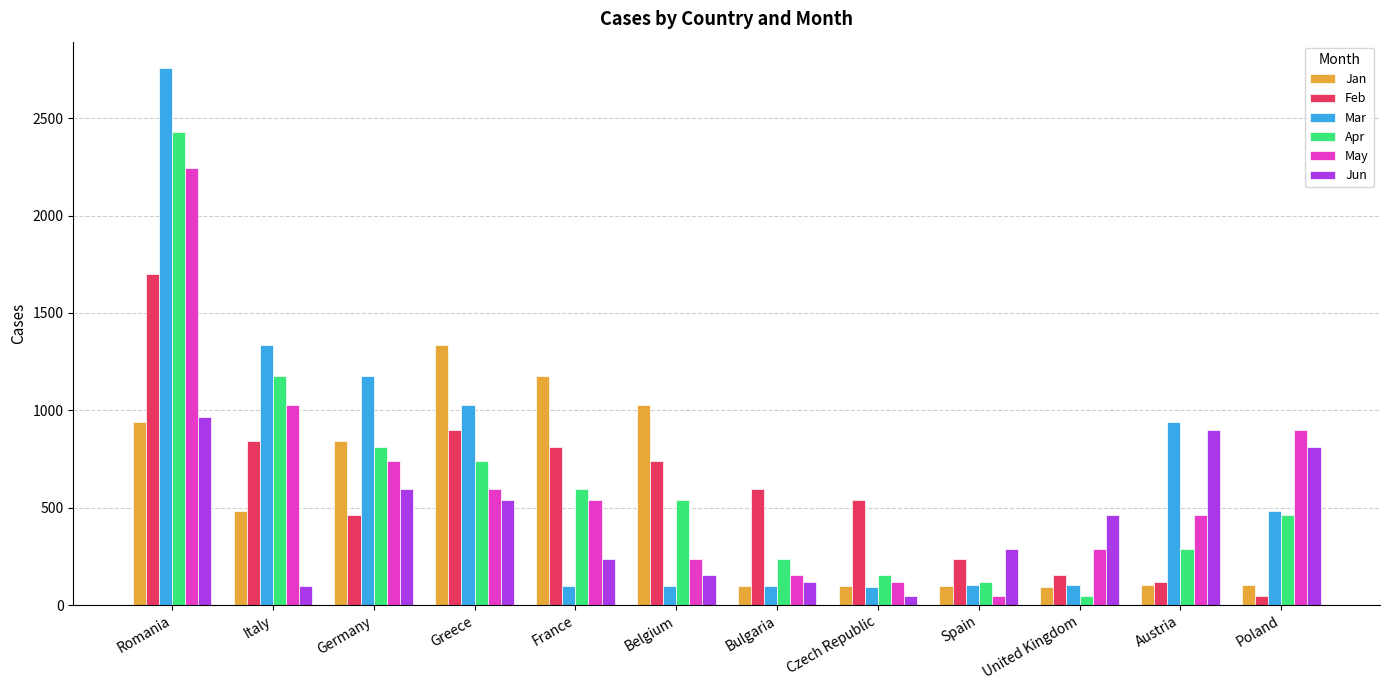

What are all the series names shown in the legend?

Jan, Feb, Mar, Apr, May, Jun